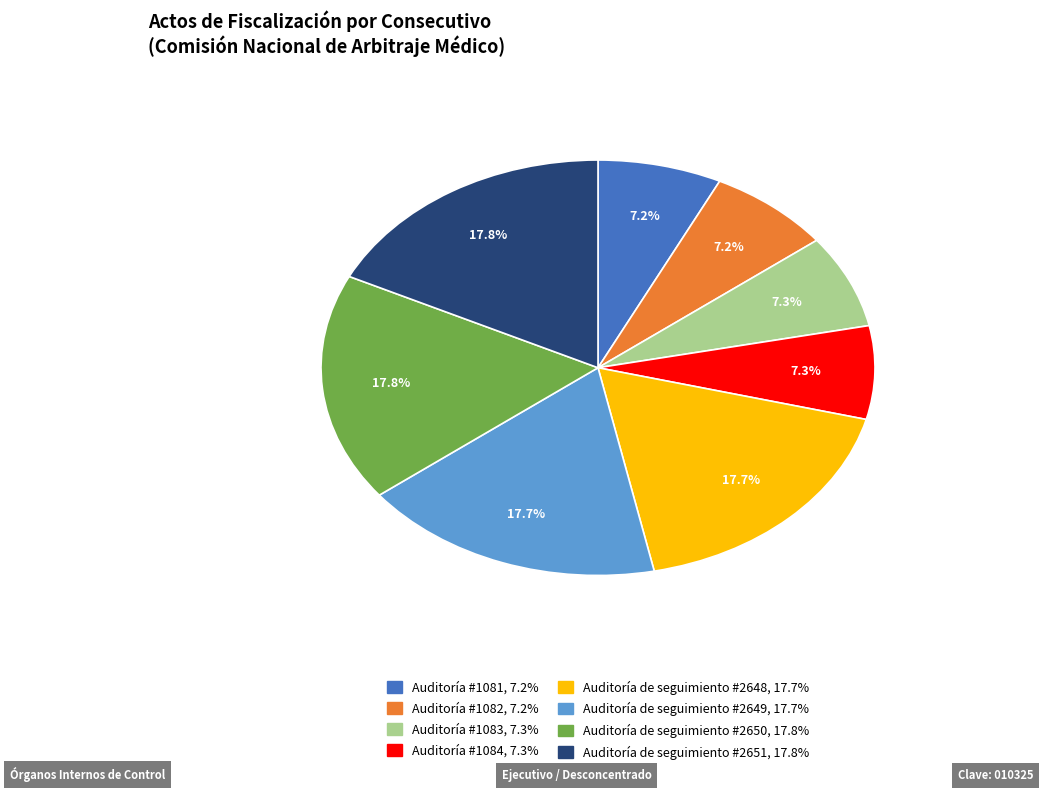

Is there any slice that represents more than half of the pie?

No